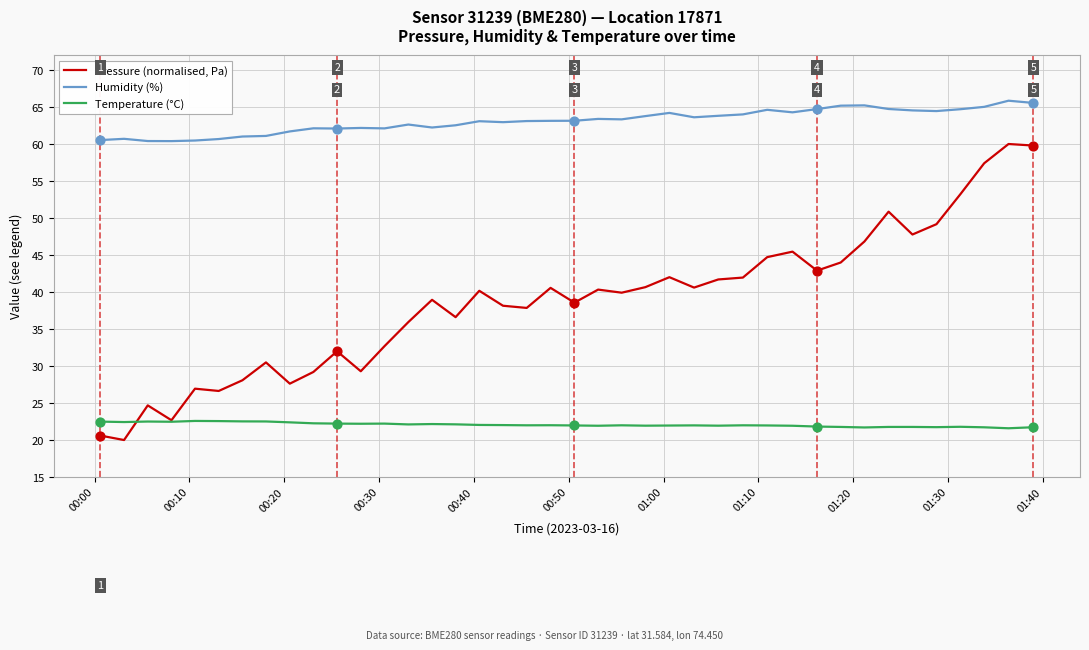

Which series has the widest spread of values?

Pressure (normalised, Pa)